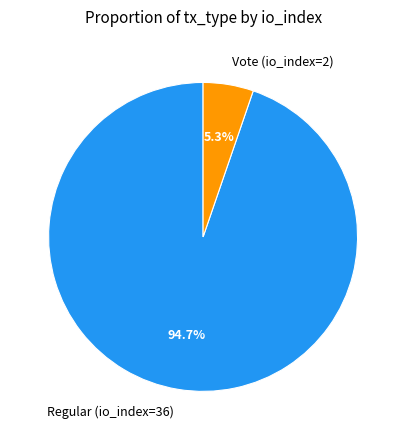

Is Regular (io_index=36) the majority of the pie?

Yes